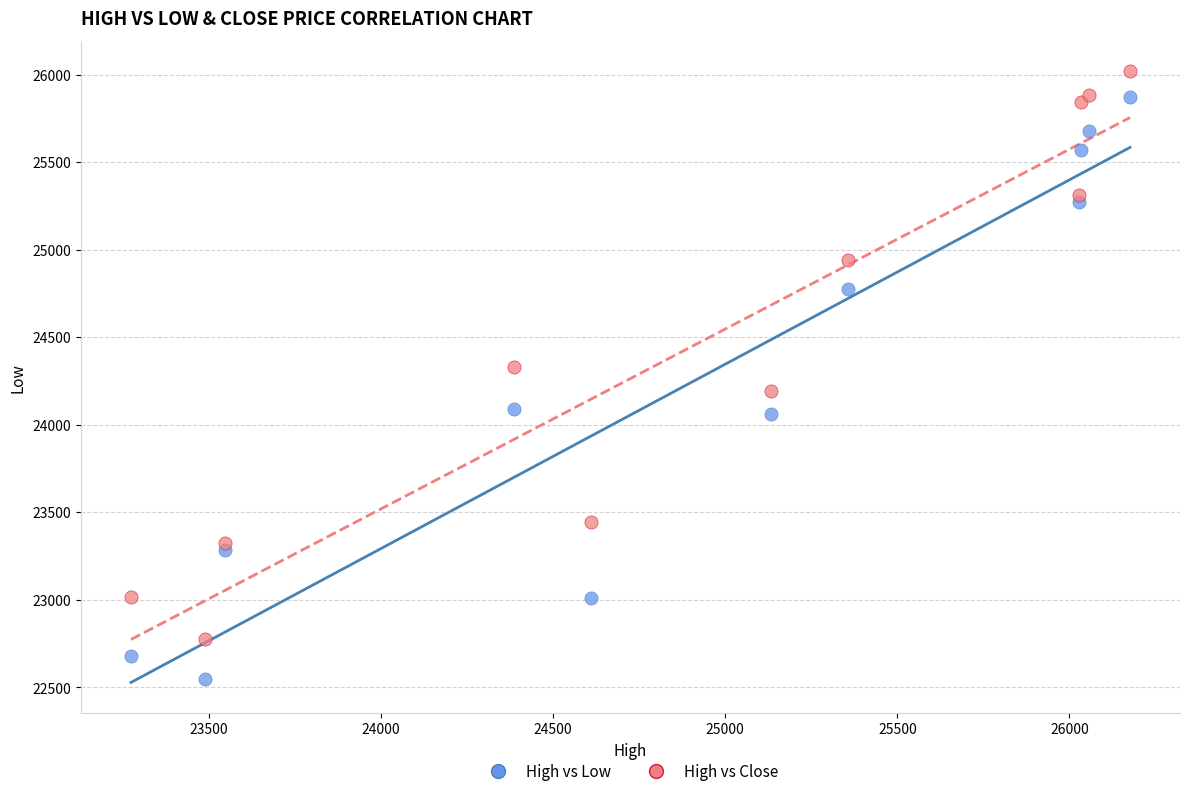

Which series reaches the minimum Y coordinate?

High vs Low